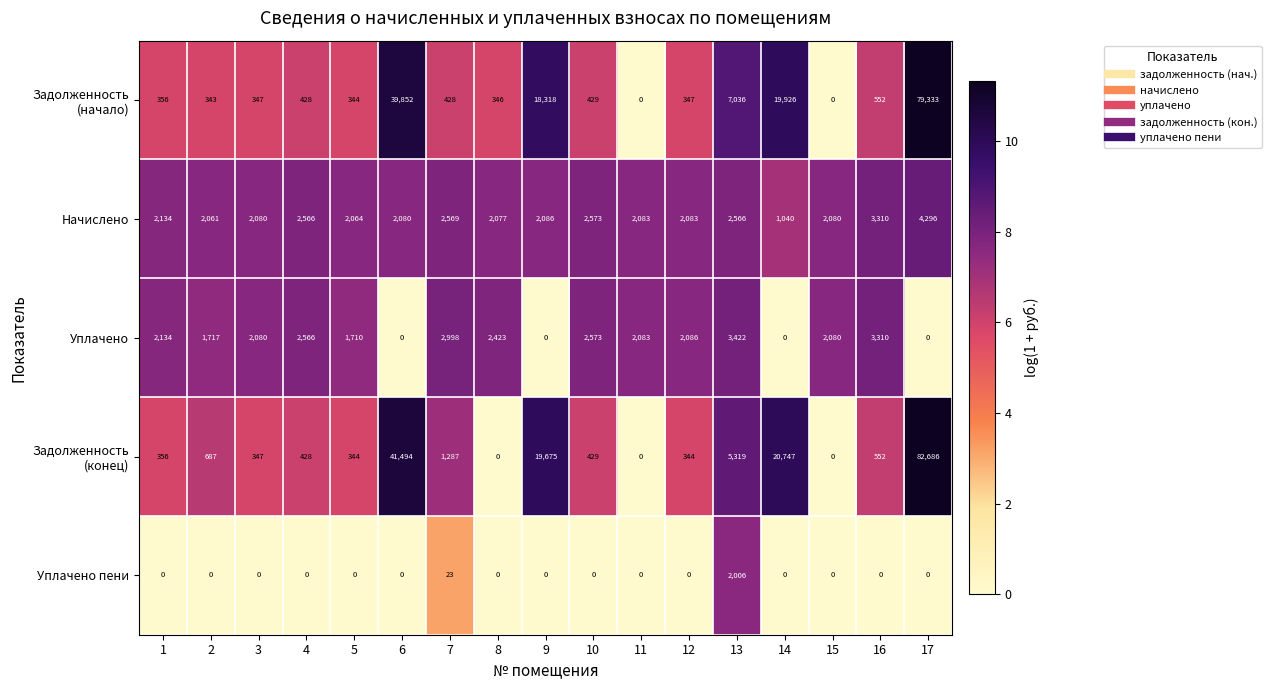

What is the difference between the highest and lowest values at 14?

20747